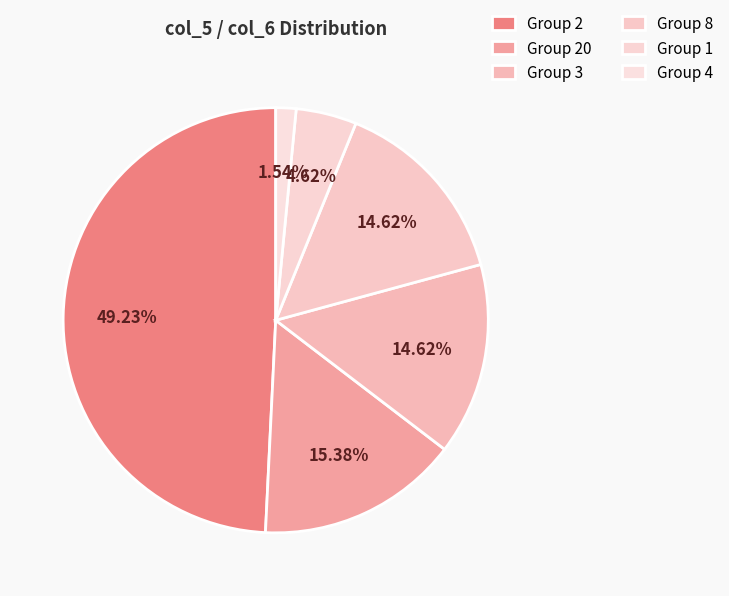

How many slices are in this pie chart?

6